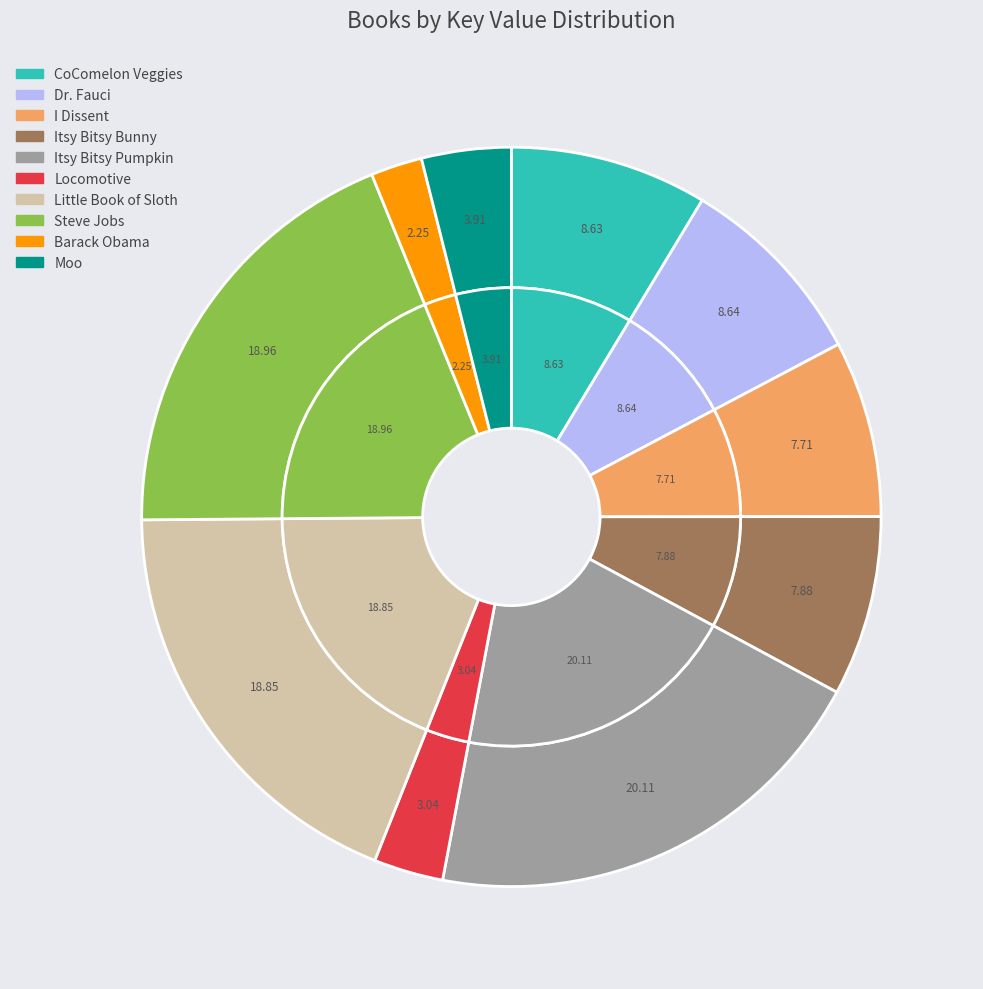

Which slice is the largest?

Itsy Bitsy Pumpkin